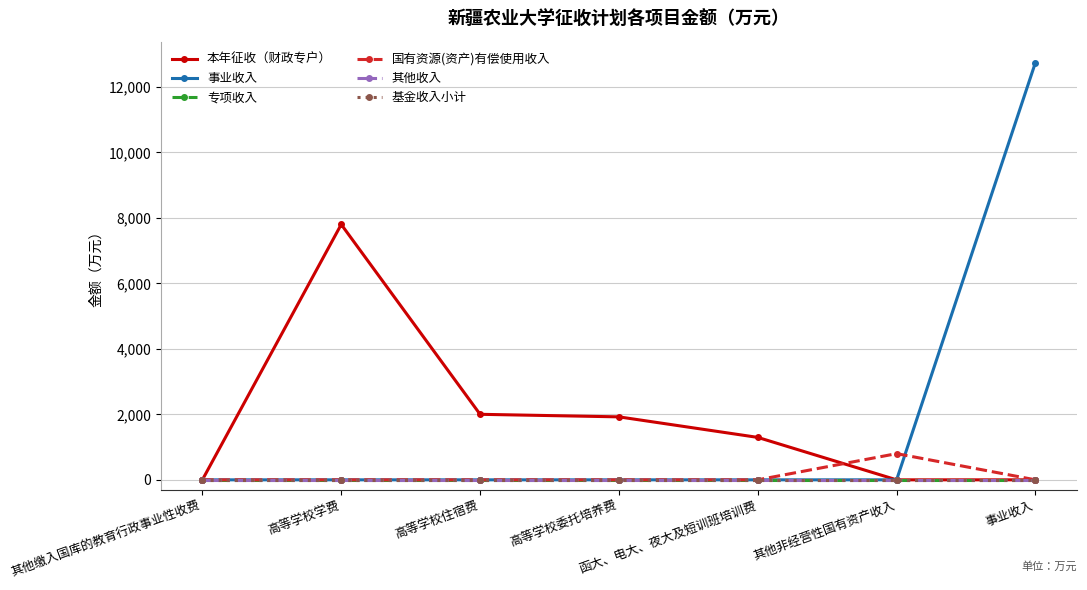

Is this an area chart (filled region under the line)?

No